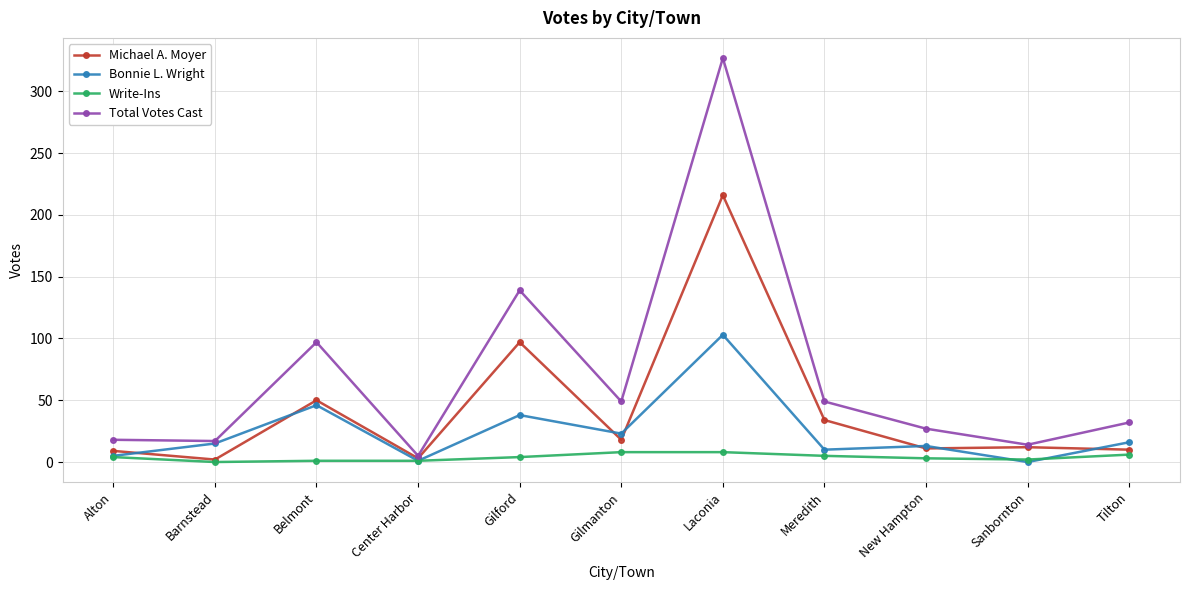

At Gilmanton, list the series in order from smallest to largest.

Write-Ins, Michael A. Moyer, Bonnie L. Wright, Total Votes Cast